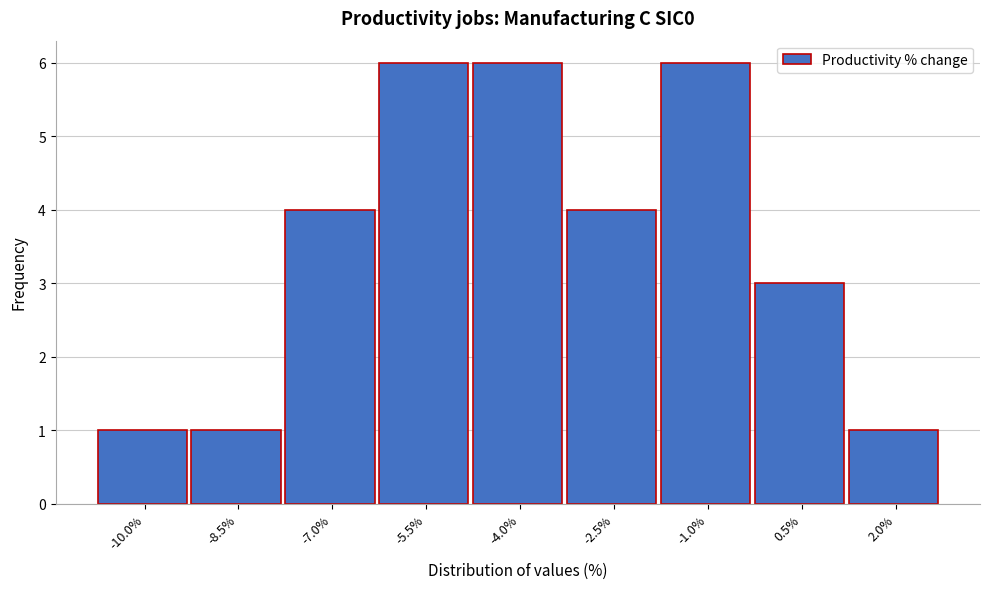

Reading left to right, what are all the values shown in this chart?

-10.0%=1	-8.5%=1	-7.0%=4	-5.5%=6	-4.0%=6	-2.5%=4	-1.0%=6	0.5%=3	2.0%=1